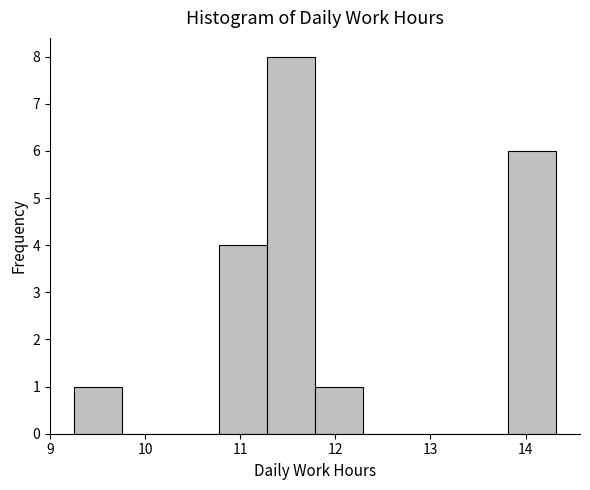

Which range on the x-axis has the tallest bar?

11.3 to 11.8